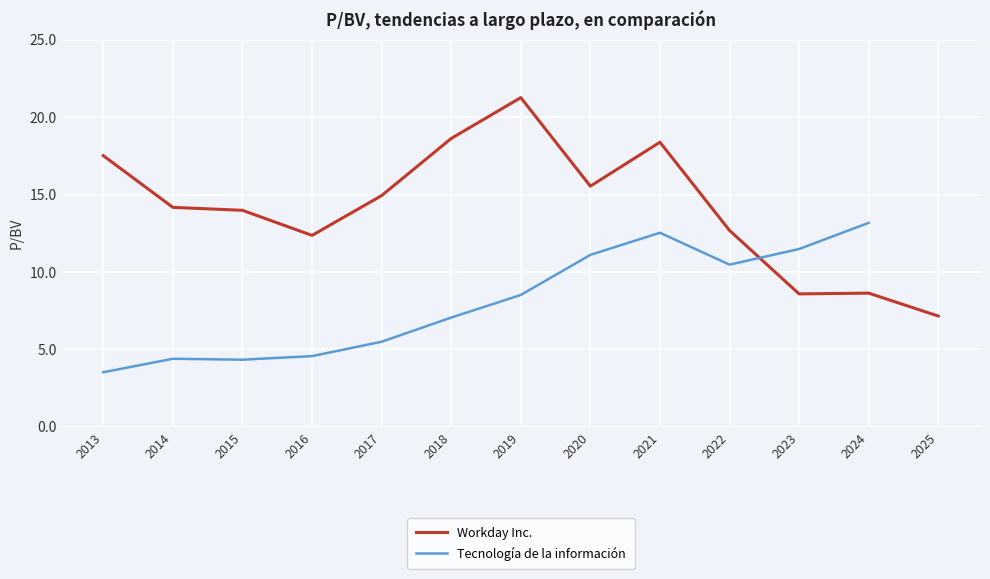

Between 2020 and 2022, which series saw the biggest shift?

Workday Inc.